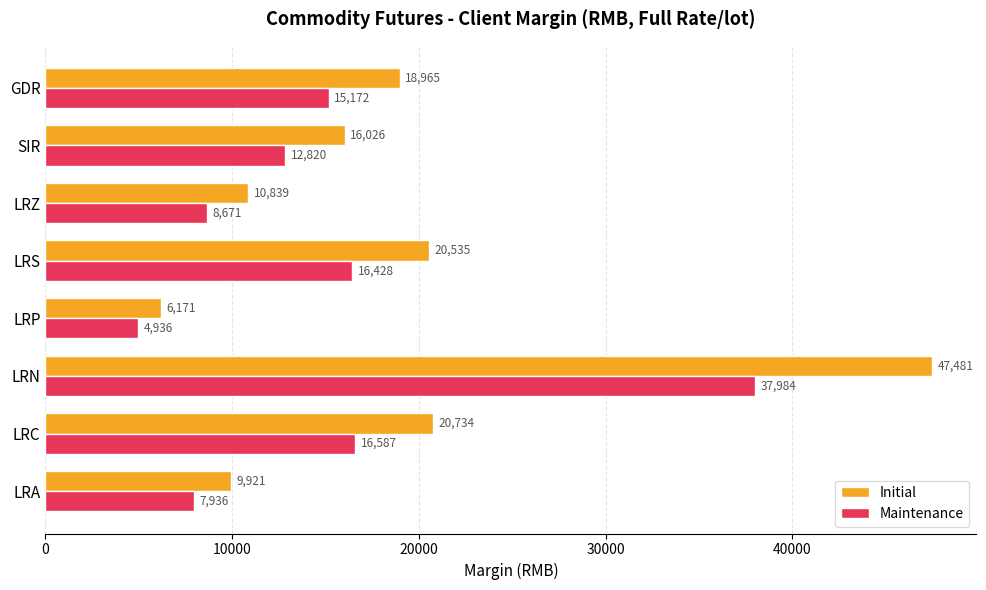

What value does the Maintenance series have at LRS?

16428